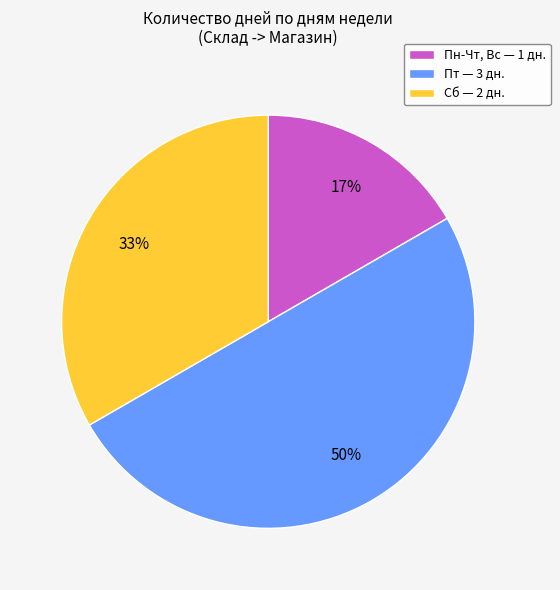

Is Пн-Чт, Вс the majority of the pie?

No